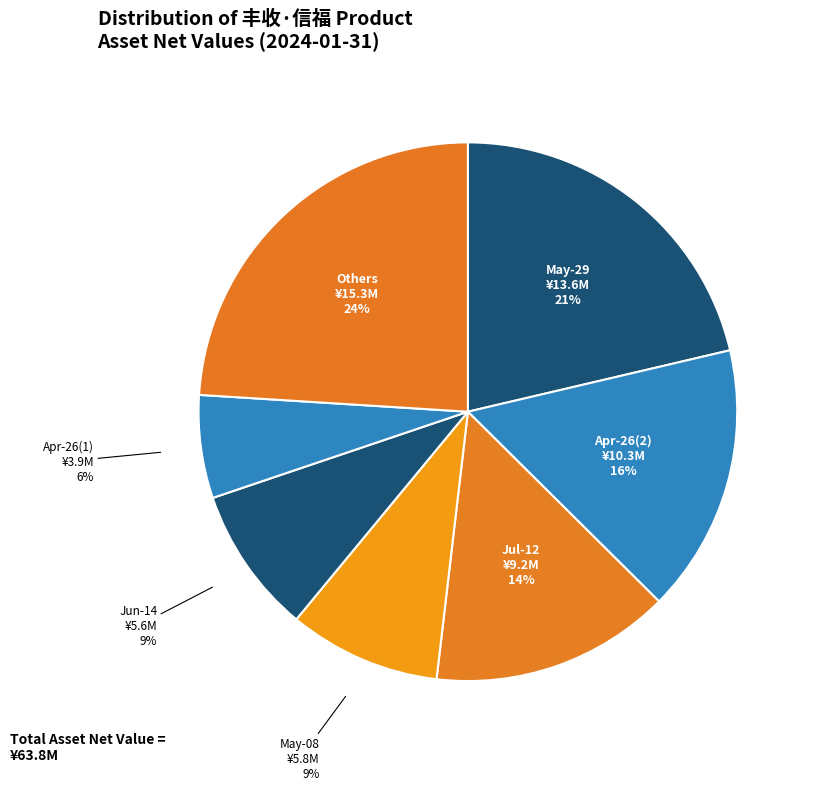

Count the number of slices in the pie.

7